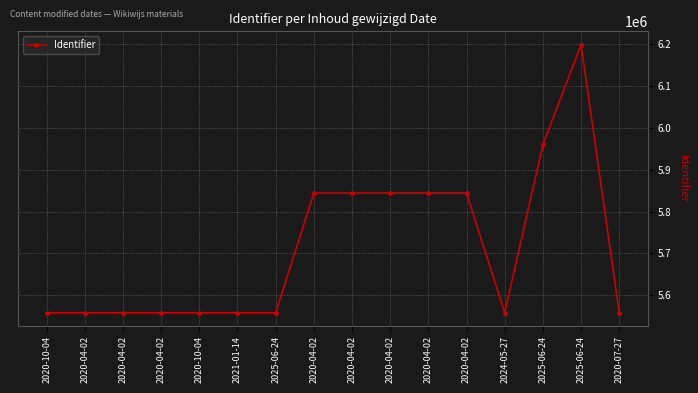

Reading left to right, what are all the values shown in this chart?

5558212	5558213	5558217	5558219	5558221	5558223	5558225	5844049	5844051	5844053	5844055	5844057	5558233	5960163	6198331	5558235